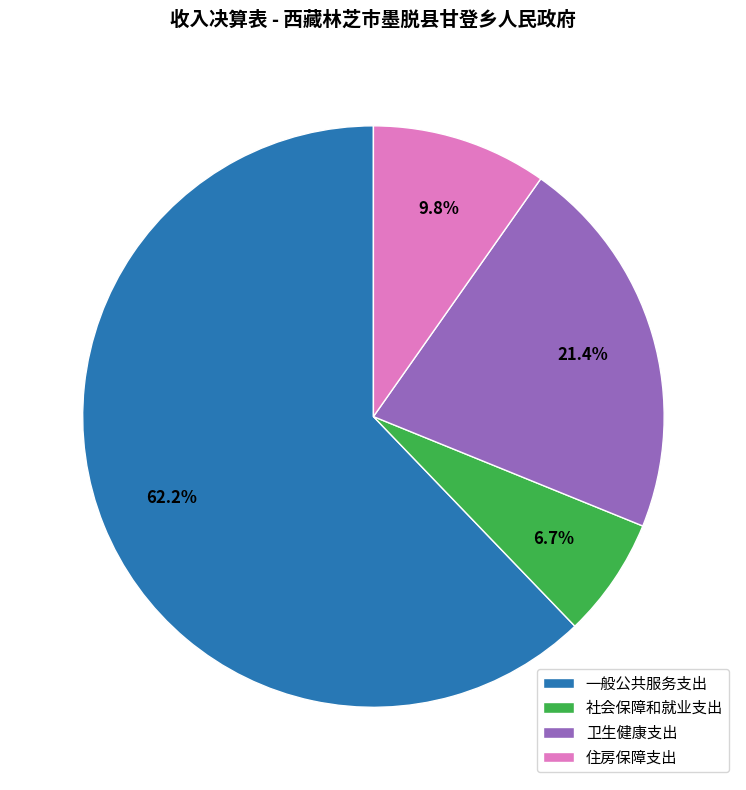

To the nearest percent, what is the combined percentage of 一般公共服务支出 and 卫生健康支出?

84%